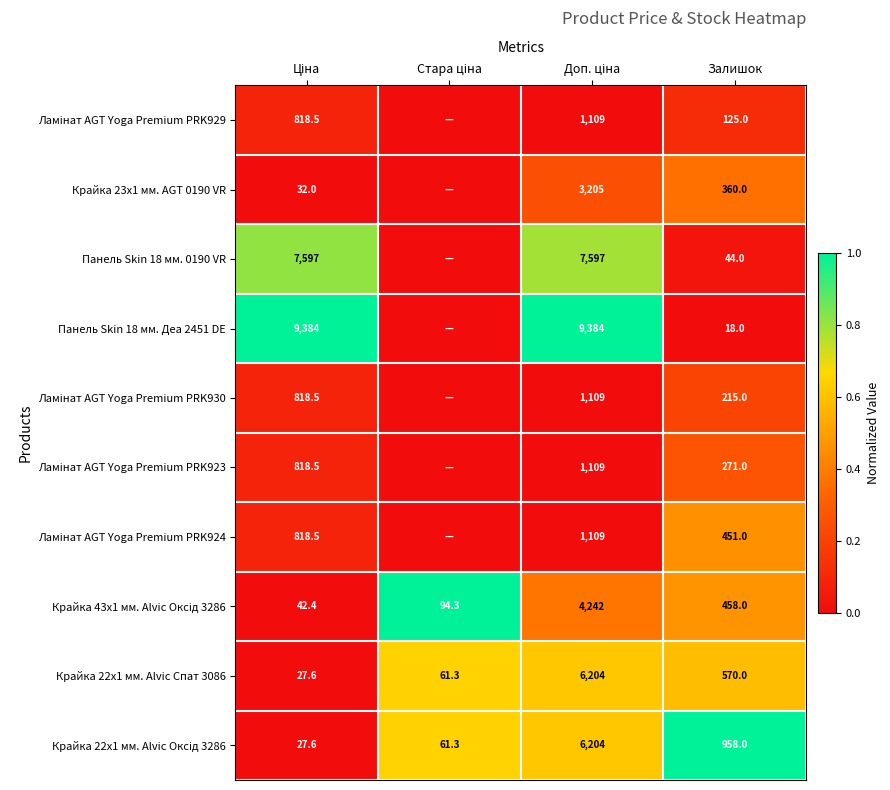

At which label is Крайка 22x1 мм. Alvic Спат 3086 closest to 3115?

Залишок